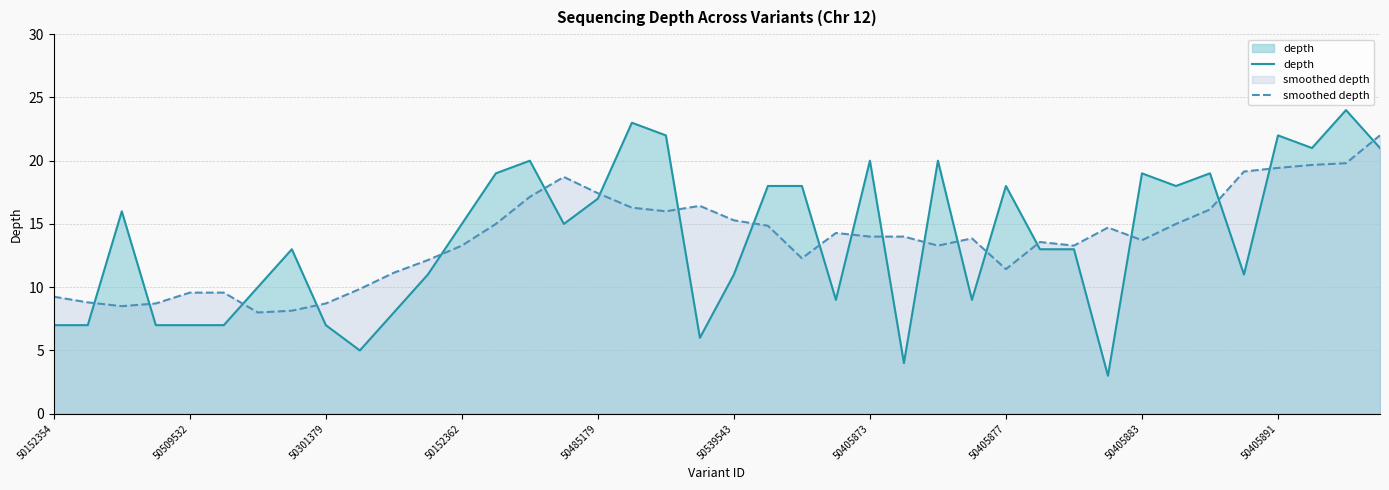

True or false: smoothed depth has more than 1 points higher than both neighbors.

True